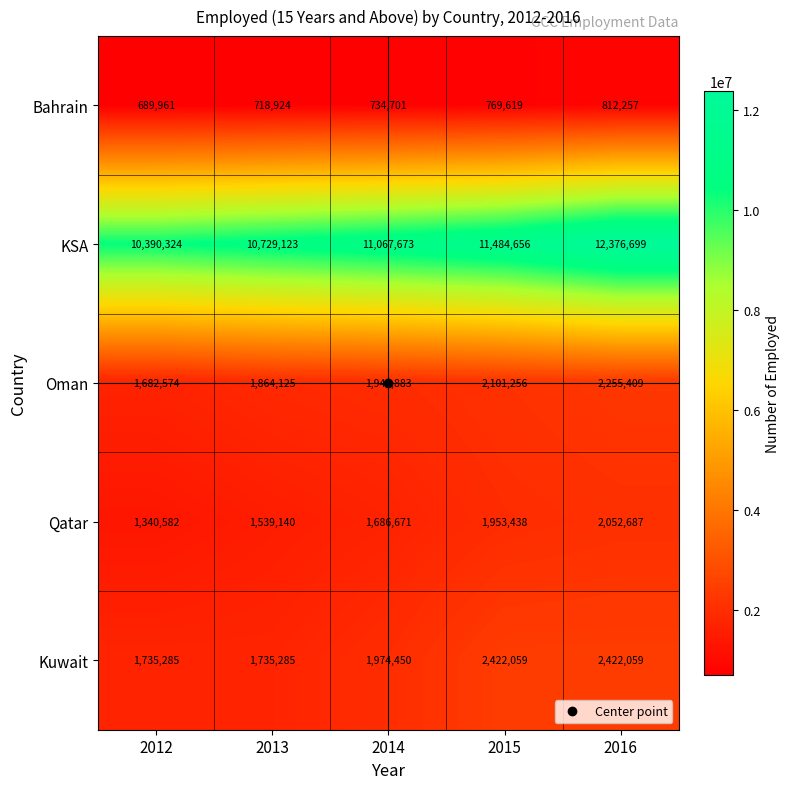

Is the value of Oman at 2016 greater than the value of Bahrain at 2012?

Yes